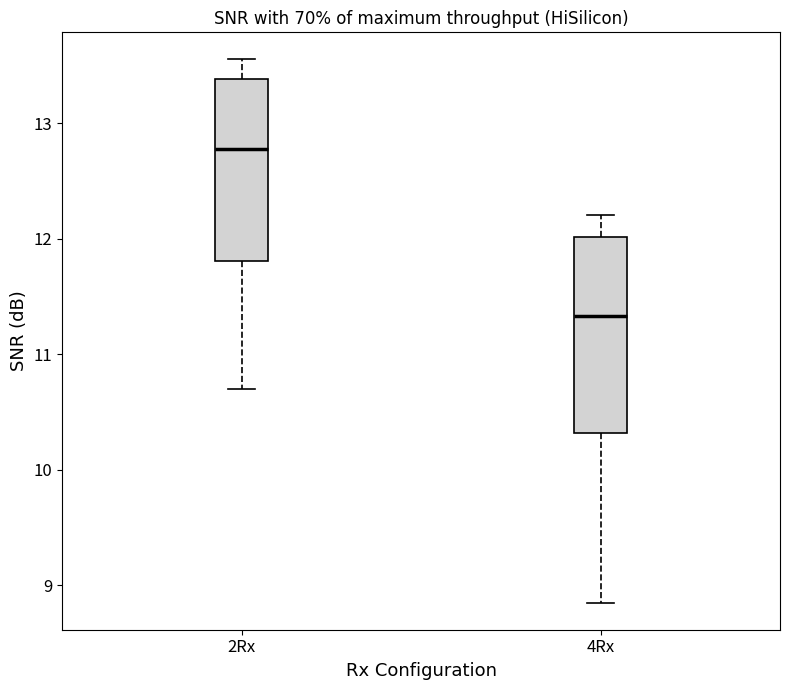

Comparing the boxes themselves (not the whiskers), which one is the tallest?

4Rx